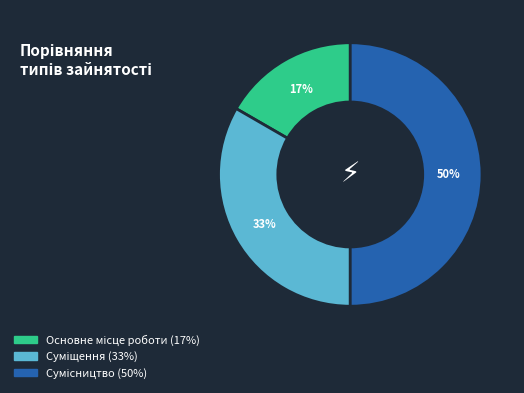

To the nearest percent, what is the difference between the largest and smallest slice percentages?

33%